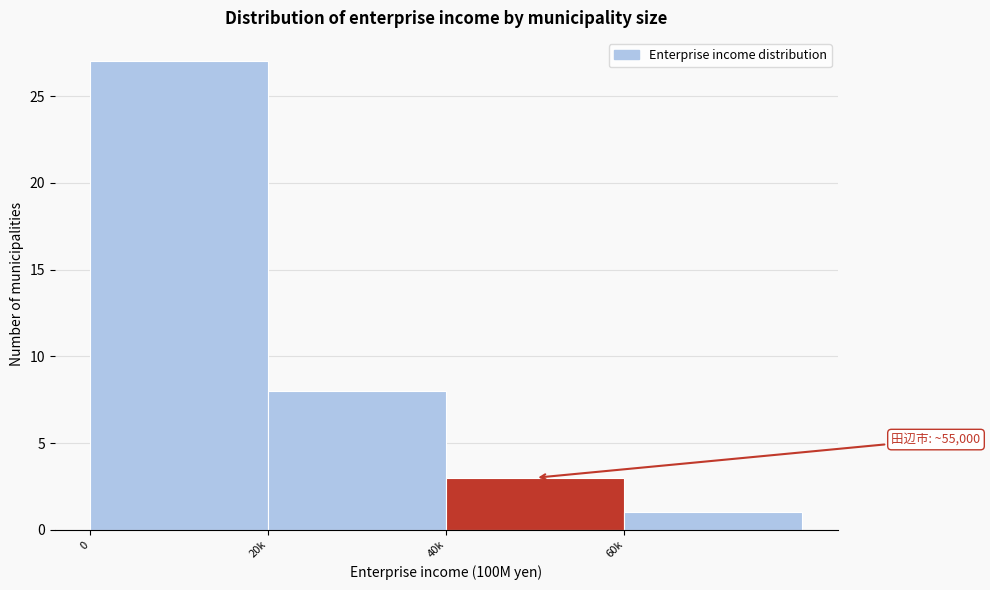

Reading left to right, what are all the values shown in this chart?

0=27	20k=8	40k=3	60k=1